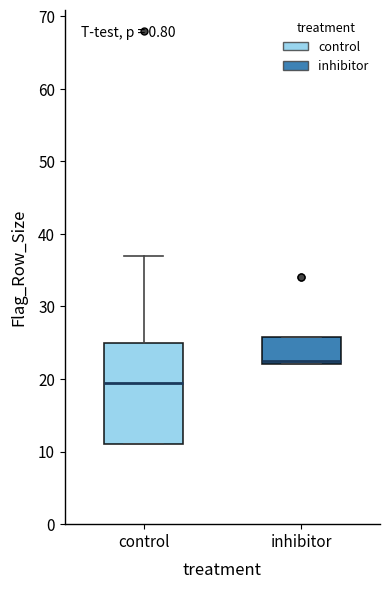

Which box has the highest median line?

inhibitor